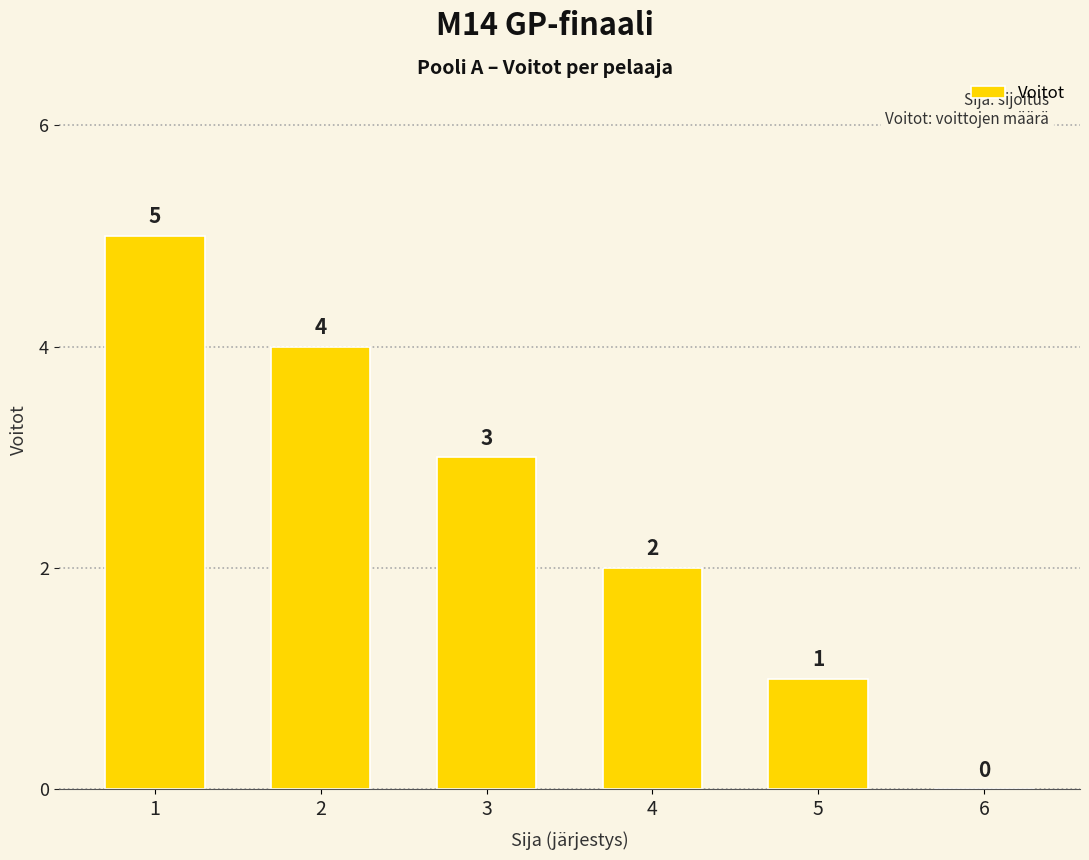

Count the number of categories in the chart.

6